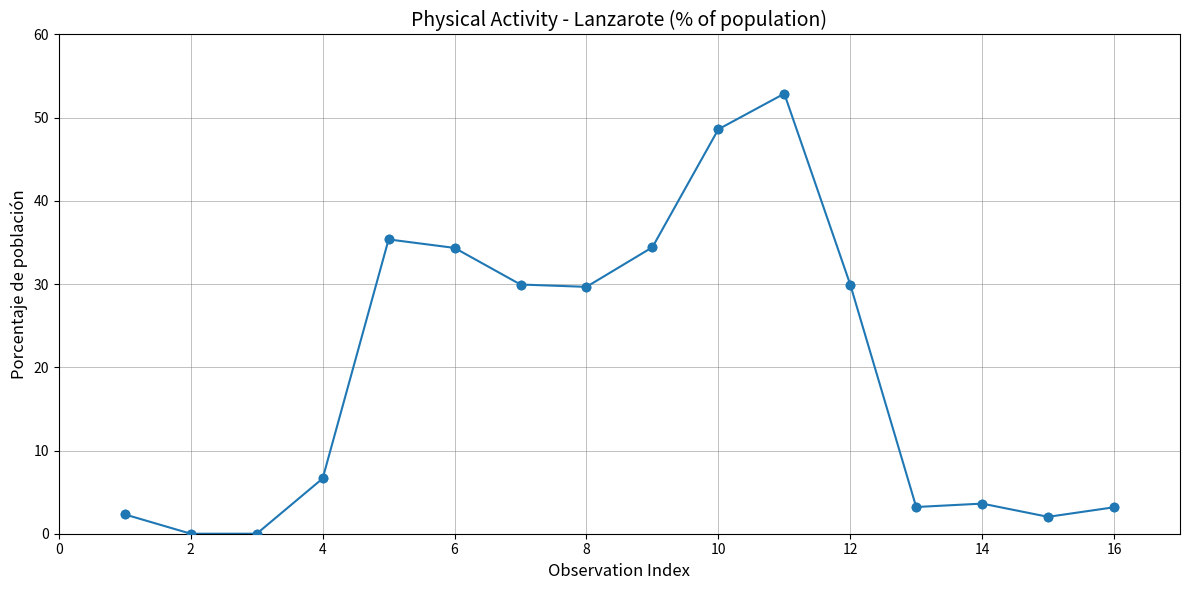

True or false: the data has more than 1 interior local peaks.

True